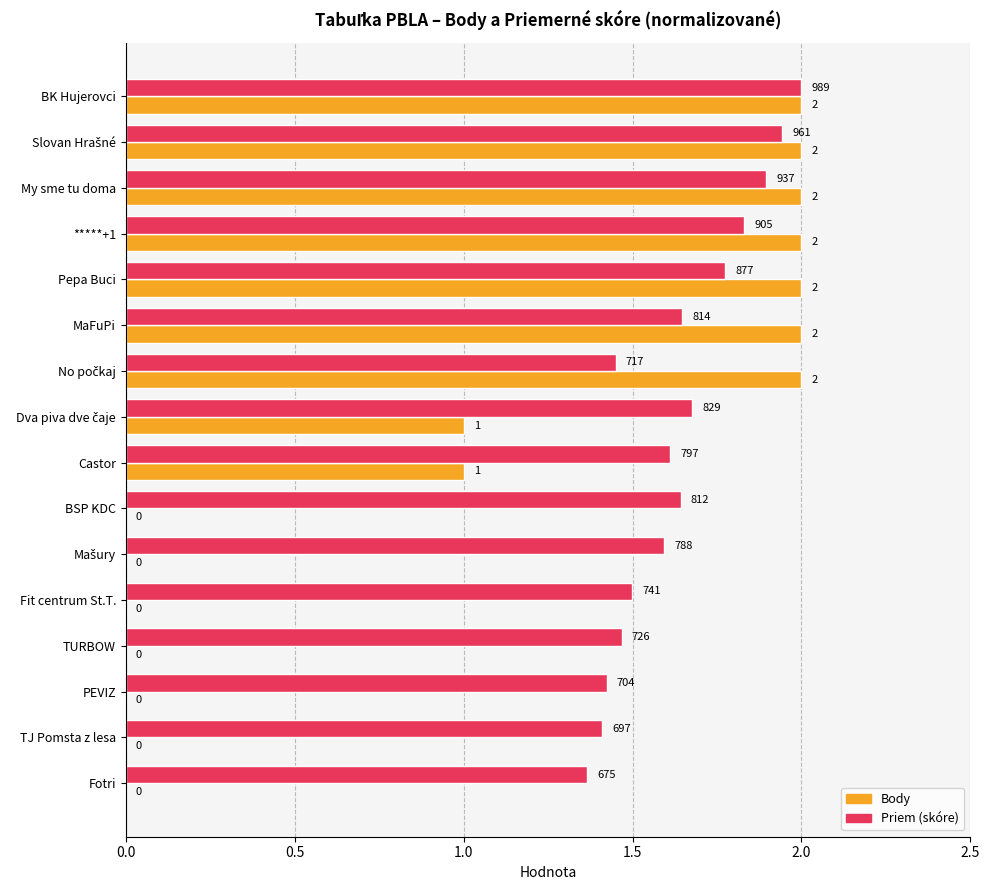

What is the maximum value shown in the chart?

2.0